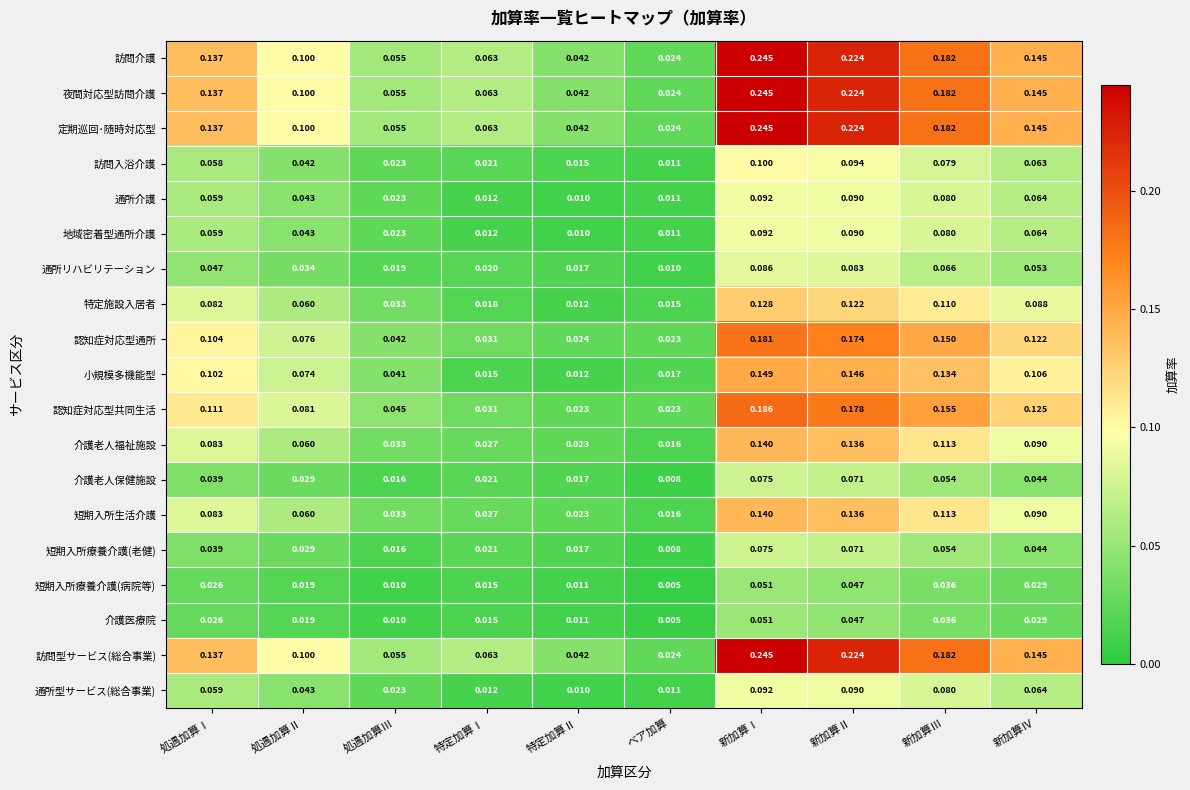

At which category is the sum across all series the highest?

新加算Ⅰ